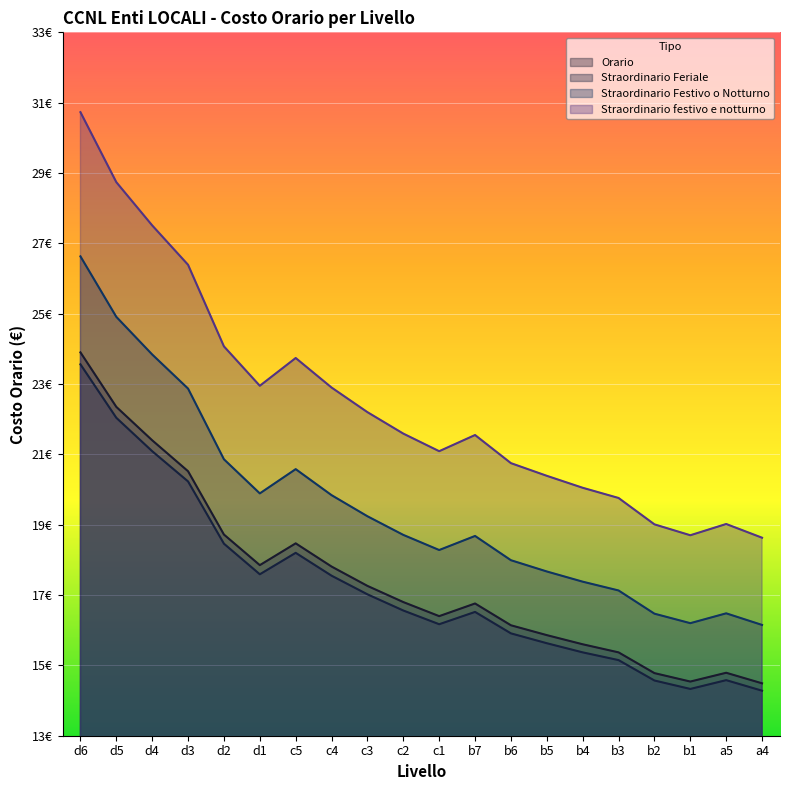

Reading left to right, transcribe all the data shown in this chart.

Orario: 23.9	22.4	21.4	20.5	18.7	17.9	18.5	17.8	17.3	16.8	16.4	16.8	16.1	15.9	15.6	15.4	14.8	14.5	14.8	14.5
Straordinario Feriale: 23.6	22.0	21.1	20.2	18.5	17.6	18.2	17.6	17.0	16.6	16.2	16.5	15.9	15.6	15.4	15.2	14.6	14.3	14.6	14.3
Straordinario Festivo o Notturno: 26.6	24.9	23.8	22.9	20.9	19.9	20.6	19.8	19.2	18.7	18.3	18.7	18.0	17.7	17.4	17.1	16.5	16.2	16.5	16.1
Straordinario festivo e notturno: 30.7	28.7	27.5	26.4	24.1	22.9	23.7	22.9	22.2	21.6	21.1	21.6	20.8	20.4	20.1	19.8	19.0	18.7	19.0	18.6